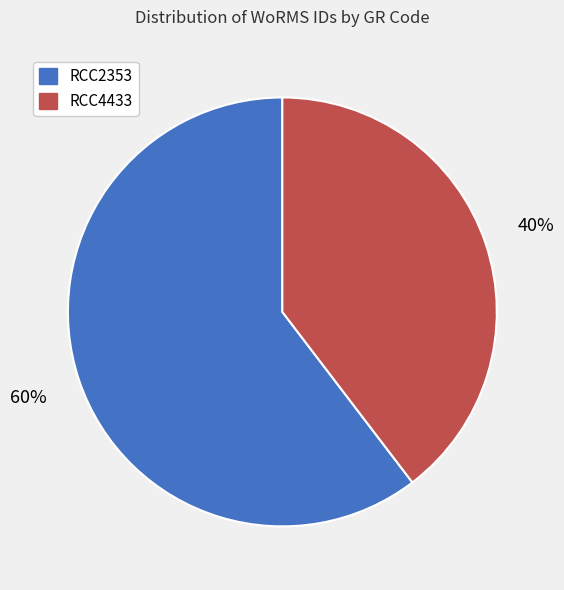

Does RCC2353 account for over 50% of the chart?

Yes